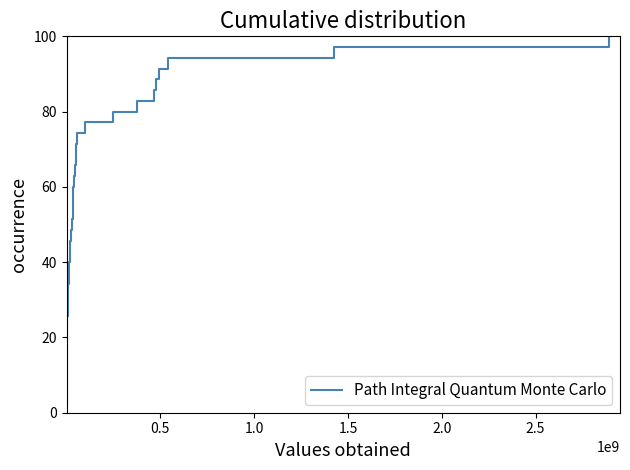

What is the difference between the maximum and second lowest values?

94.3